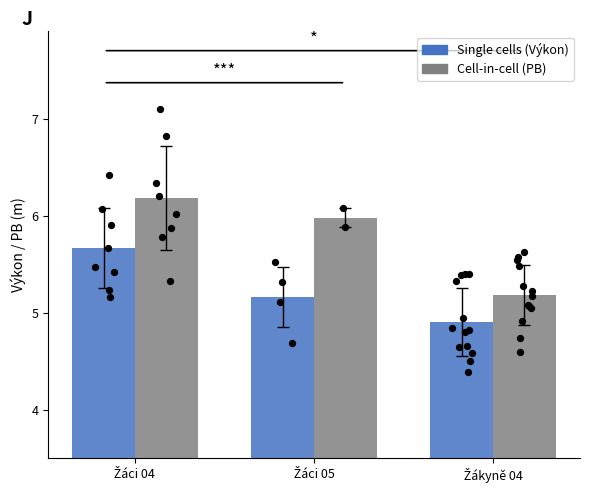

Which series has the largest total across all categories?

Cell-in-cell (PB)